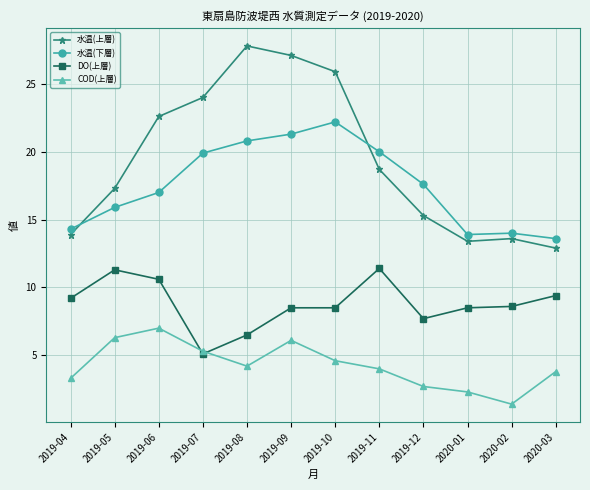

What is the approximate value of 水温(下層) at 2020-03?

13.6